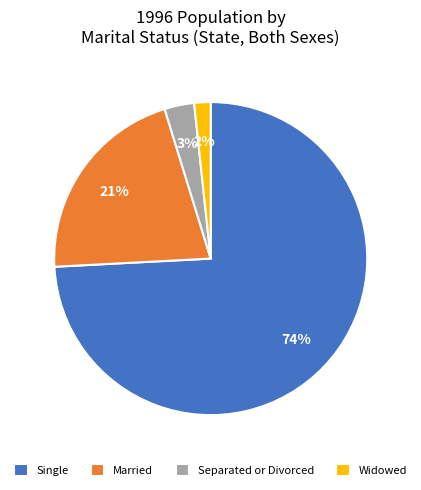

To the nearest percent, what is the difference between the Married and Separated or Divorced slice percentages?

18%